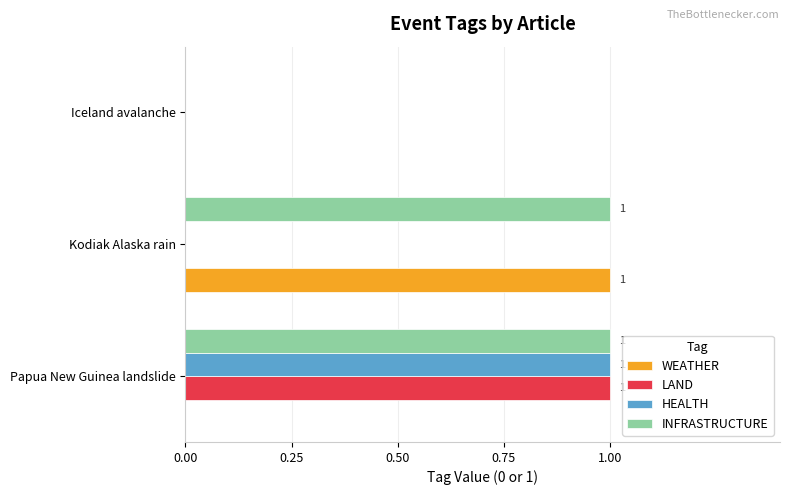

True or false: WEATHER has a value of 0 at Iceland avalanche.

True